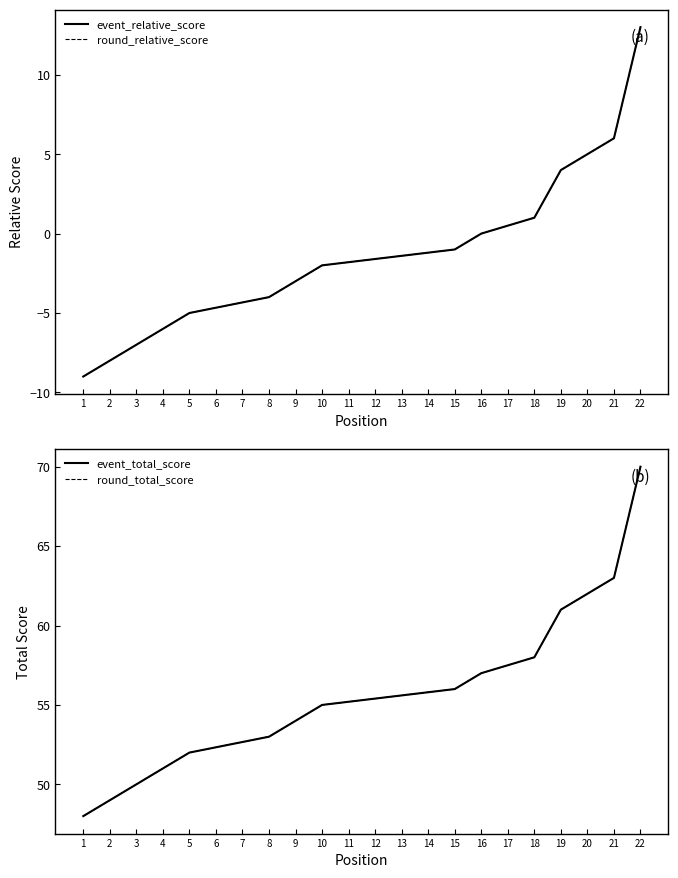

True or false: round_relative_score and event_relative_score cross at least once.

False